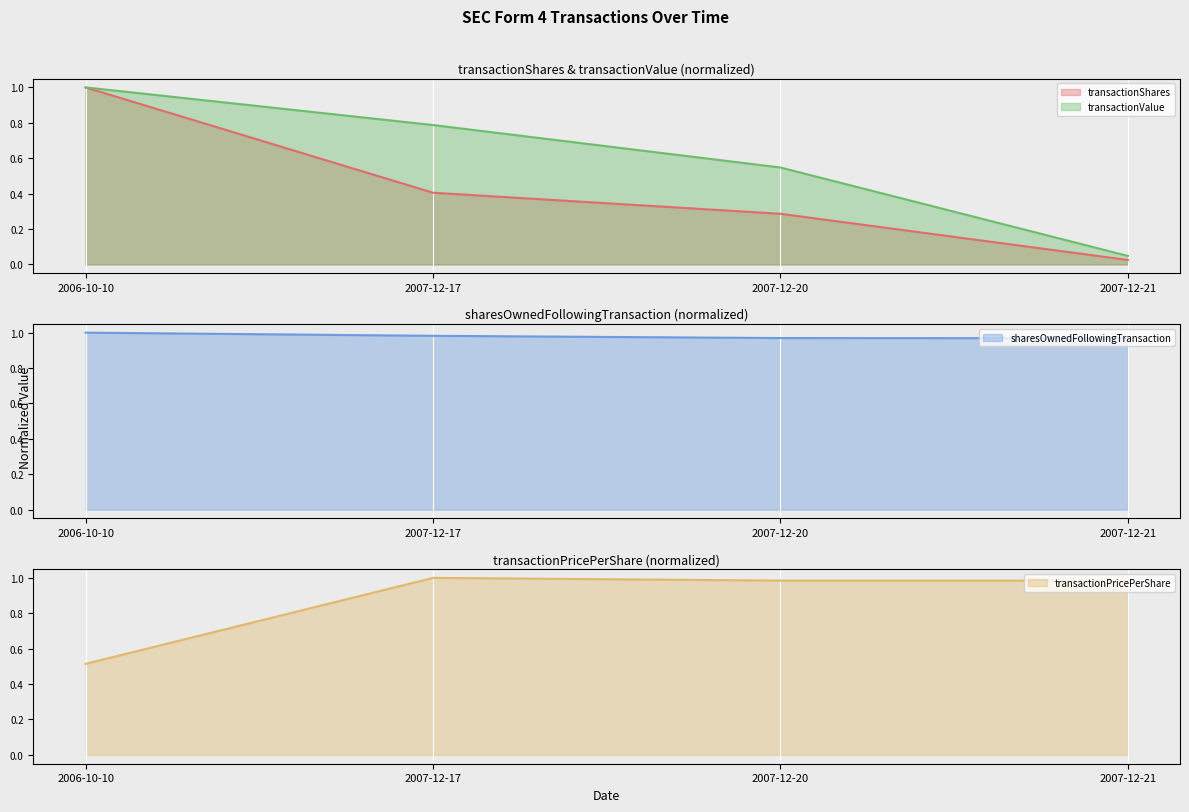

Which series changed the most between 2006-10-10 and 2007-12-21?

transactionShares